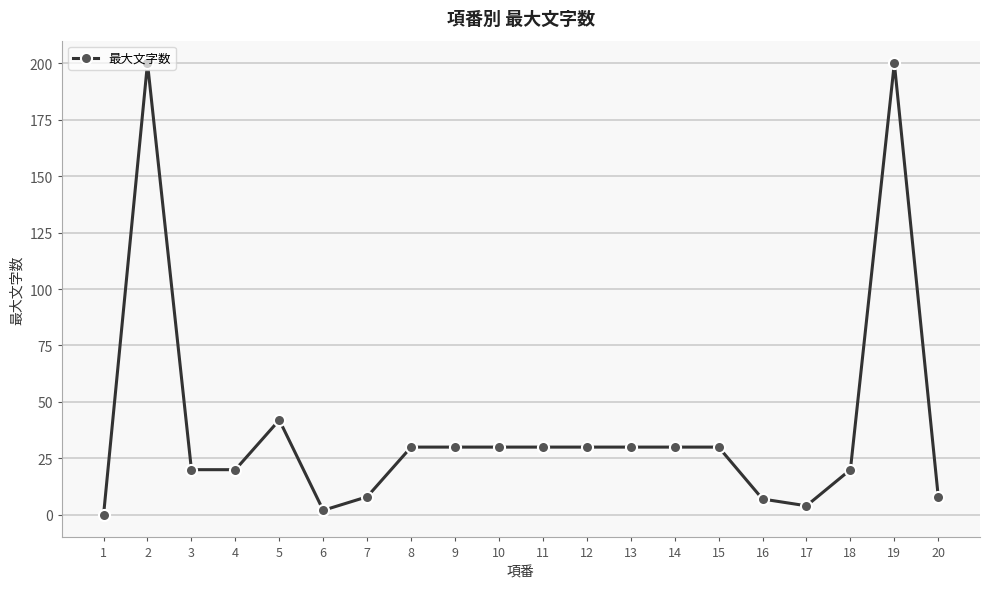

What is the value of the 15th point from the left?

30